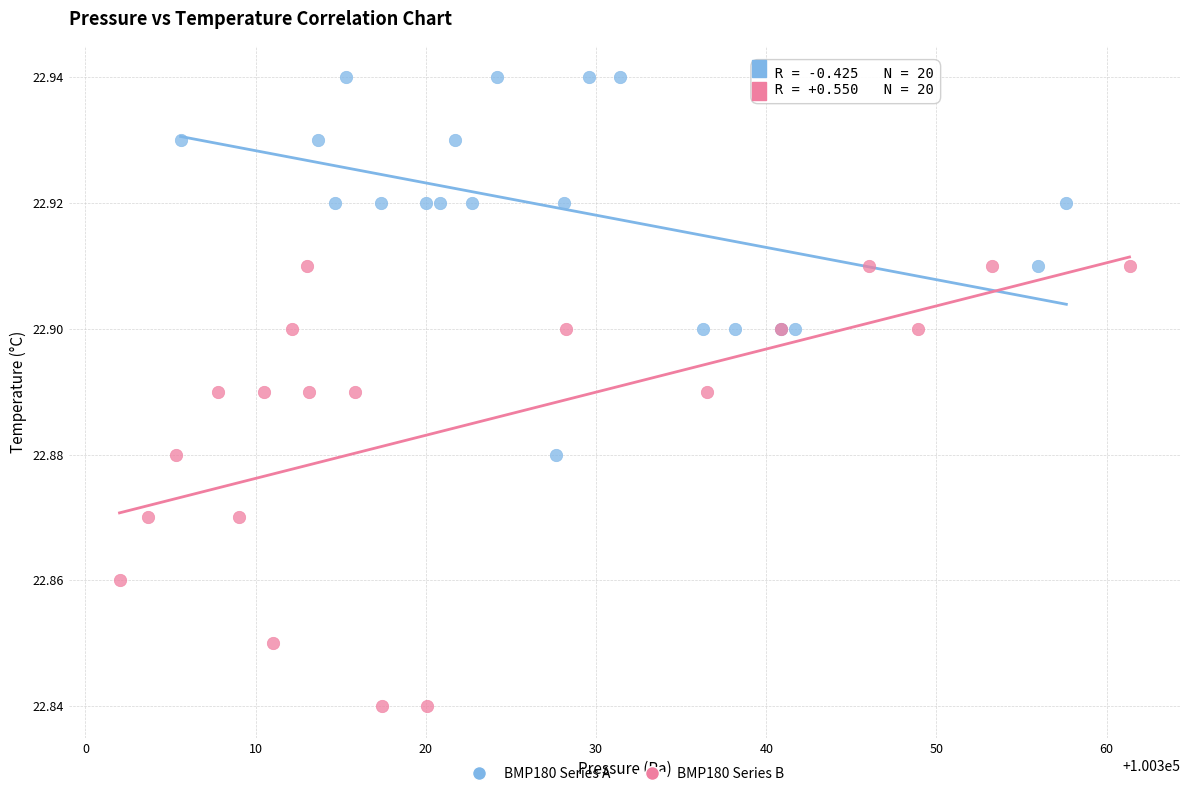

Which series has the widest spread of Y values?

BMP180 Series B